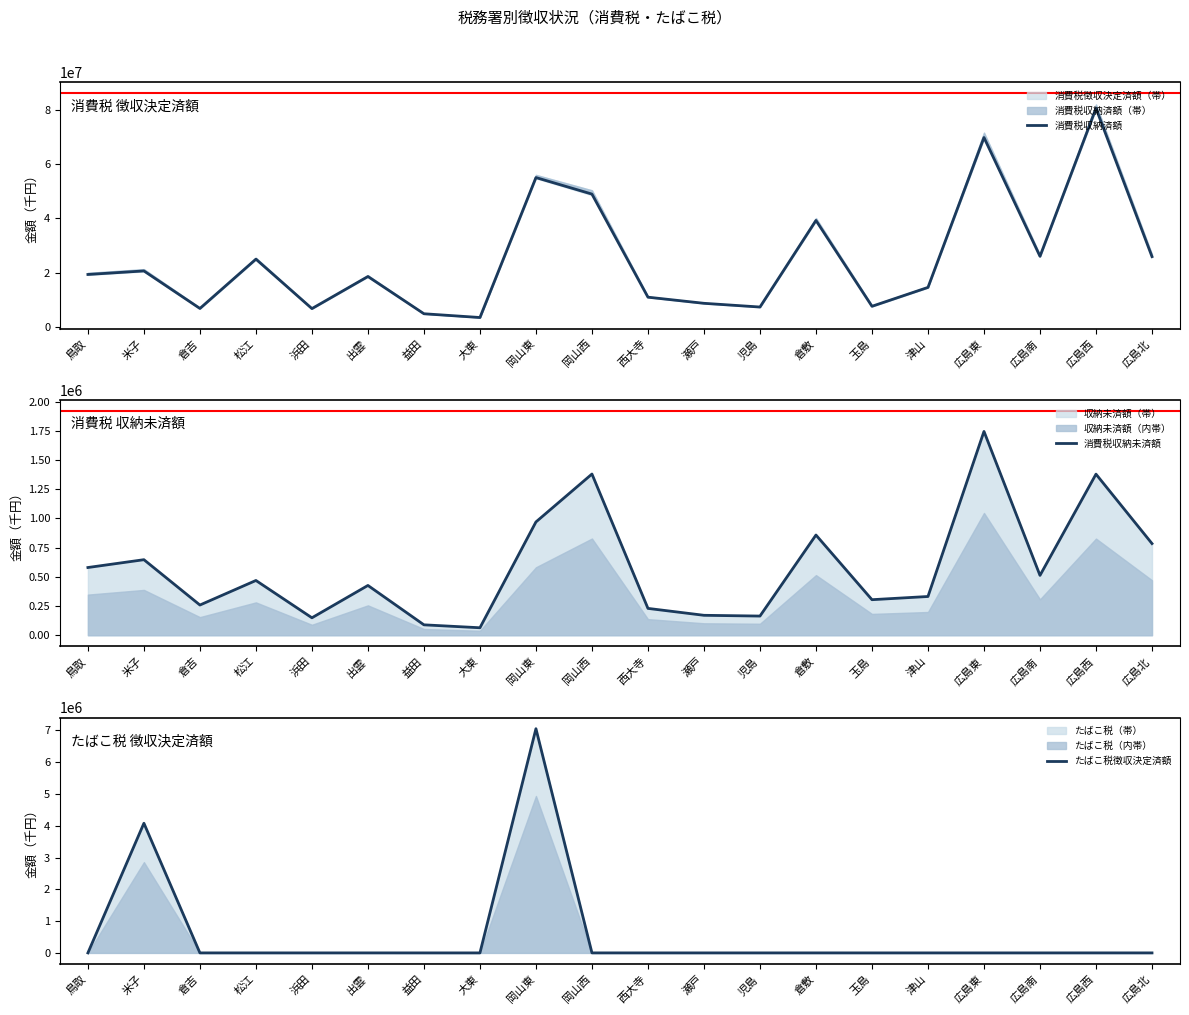

How many interior local peaks does the たばこ税徴収決定済額 series have?

7